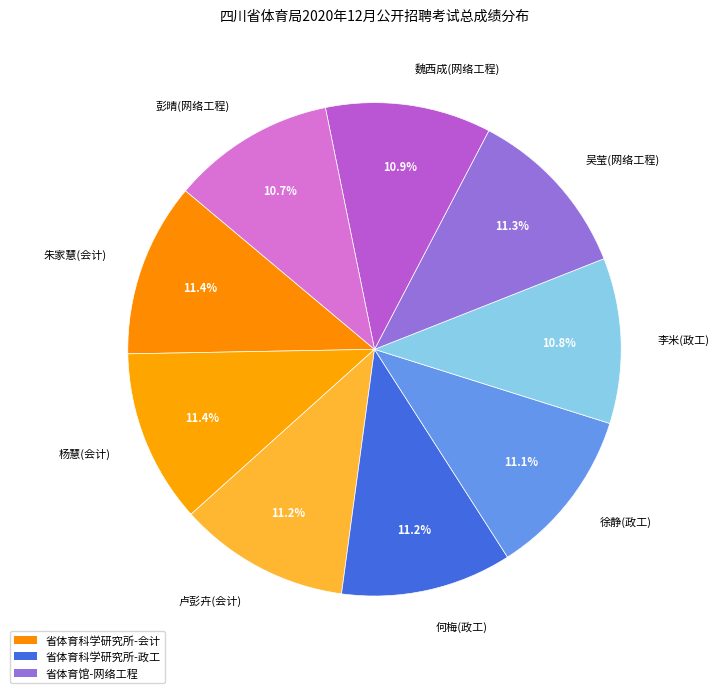

Is 魏西成(网络工程) the majority of the pie?

No